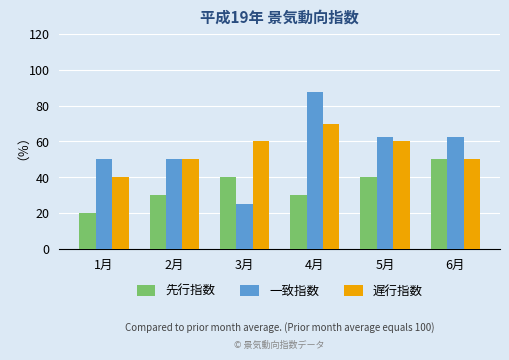

At which label does 一致指数 reach its peak?

4月